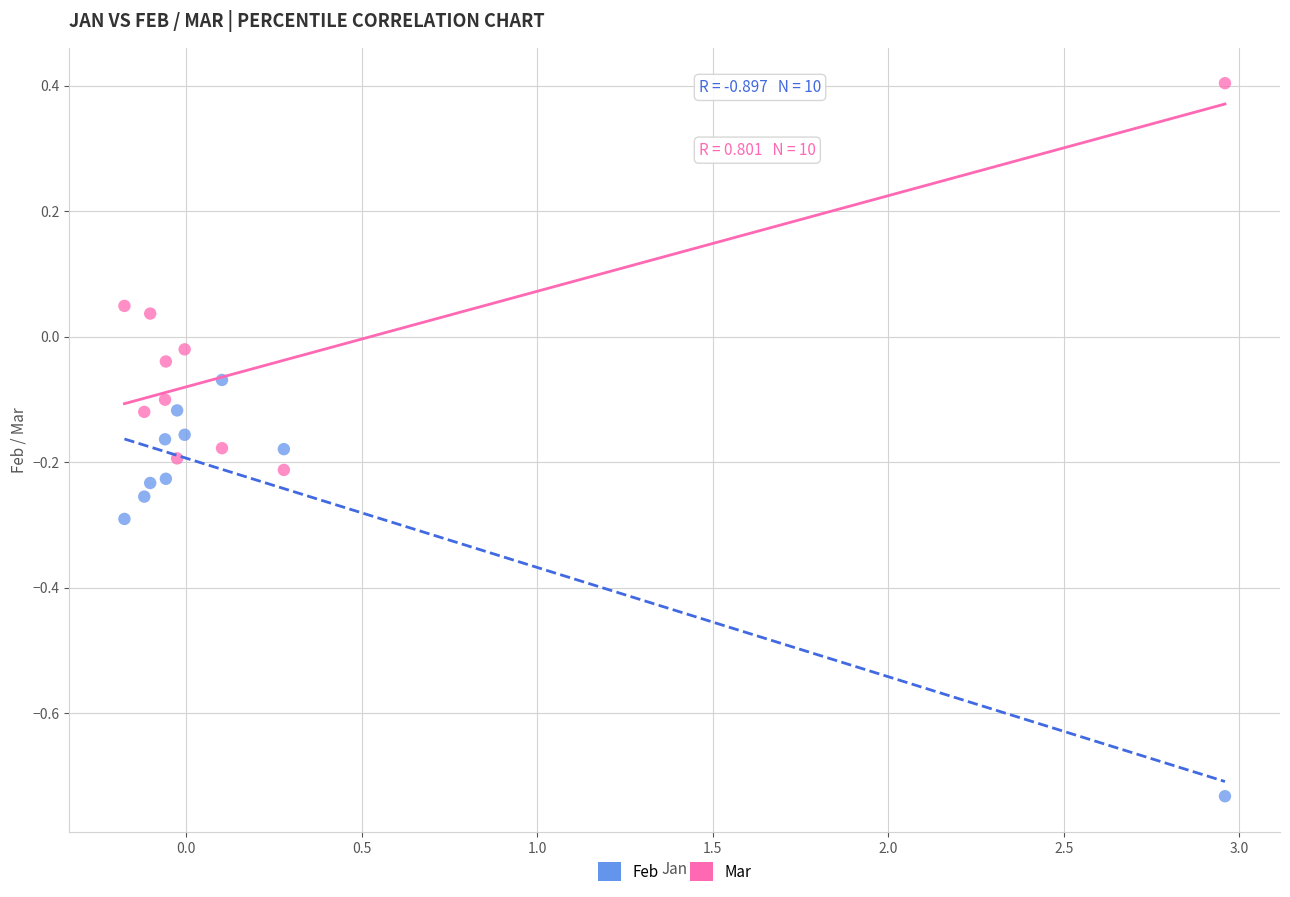

Which series contains the lowest Y value?

Feb